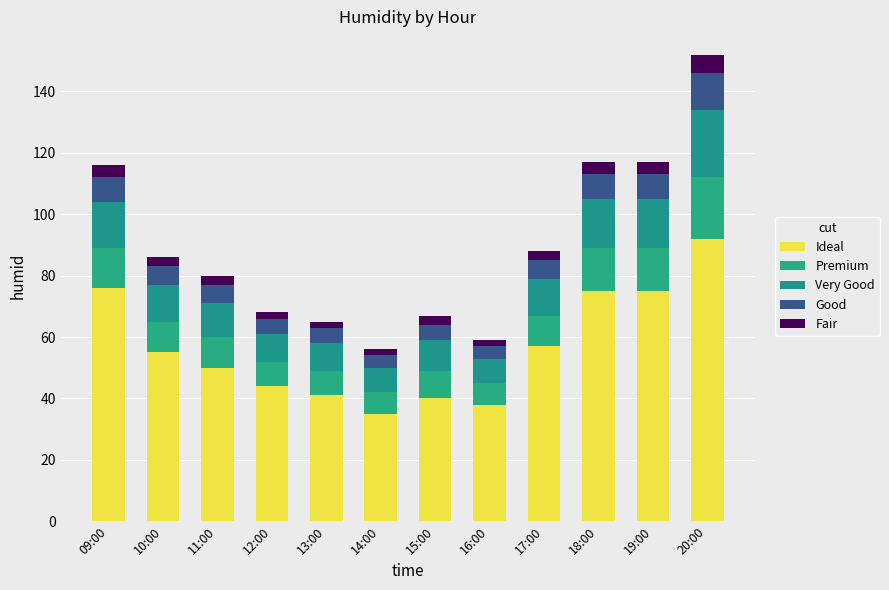

How many series are shown in this chart?

5